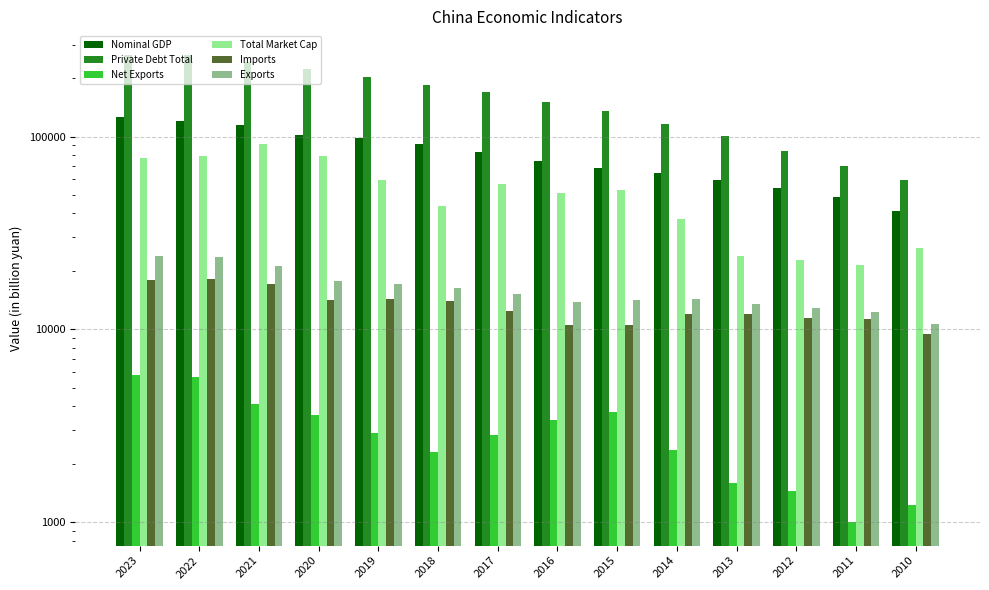

What is the spread (max minus min) of values at 2019?

199528.4